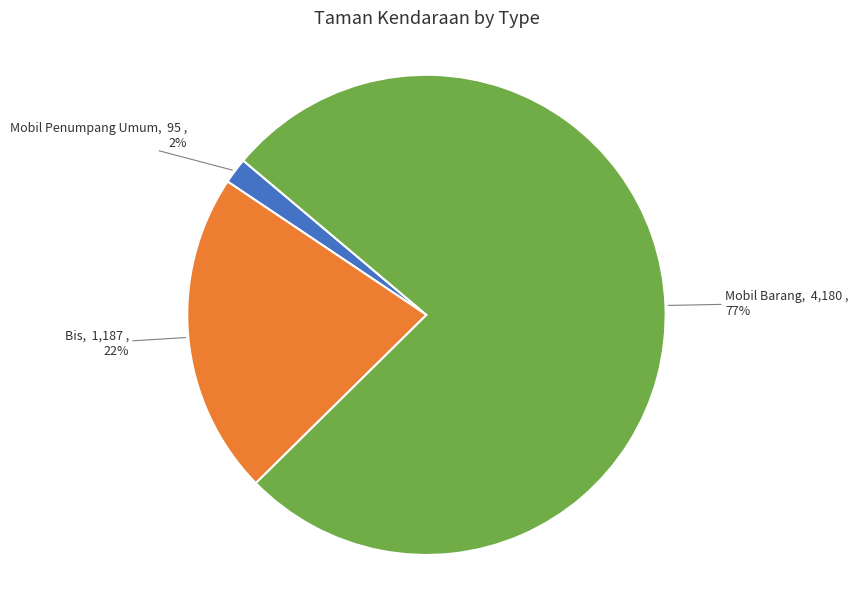

Is the sum of Mobil Barang and Mobil Penumpang Umum greater than half?

Yes